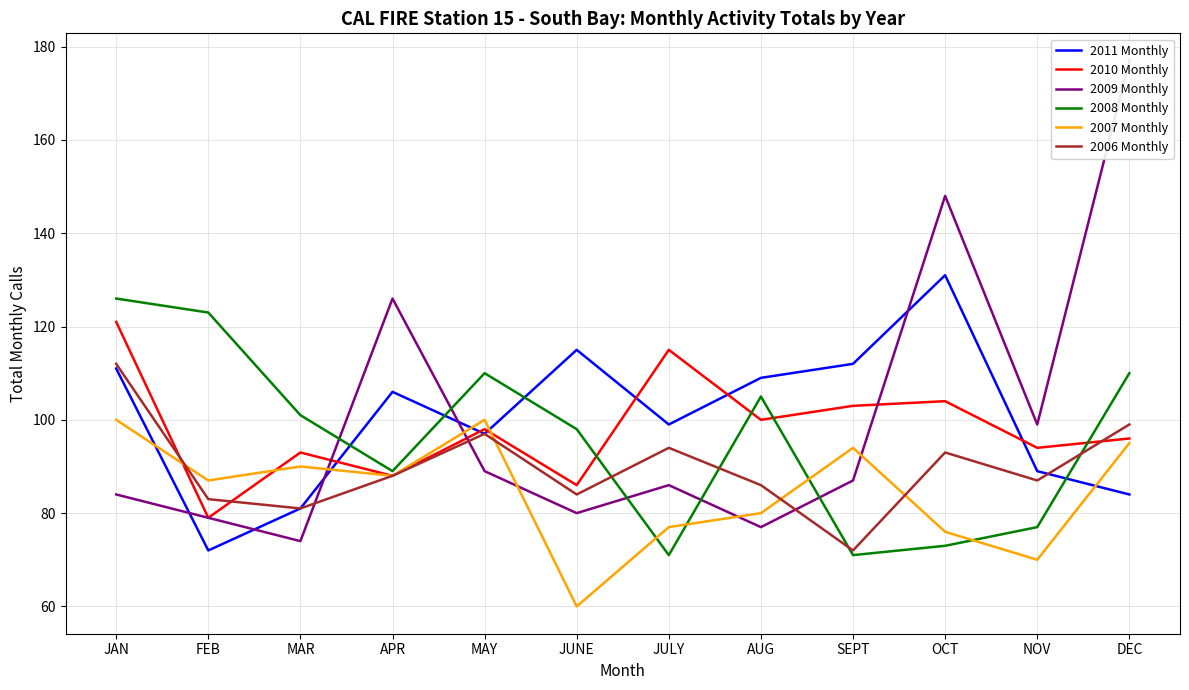

How many data points in 2010 Monthly are above 98?

5